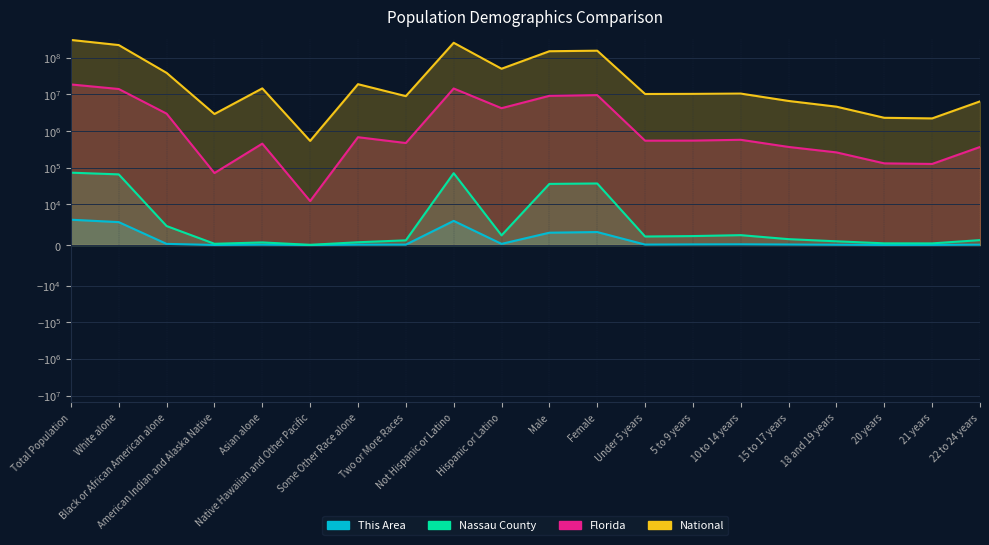

At which label is This Area closest to 3114?

Female